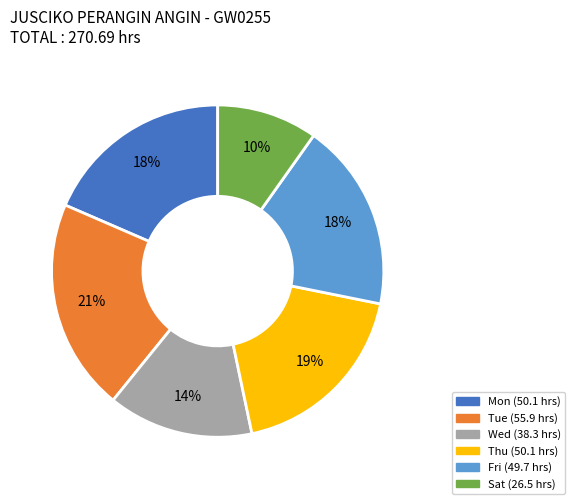

Does any single category account for the majority?

No